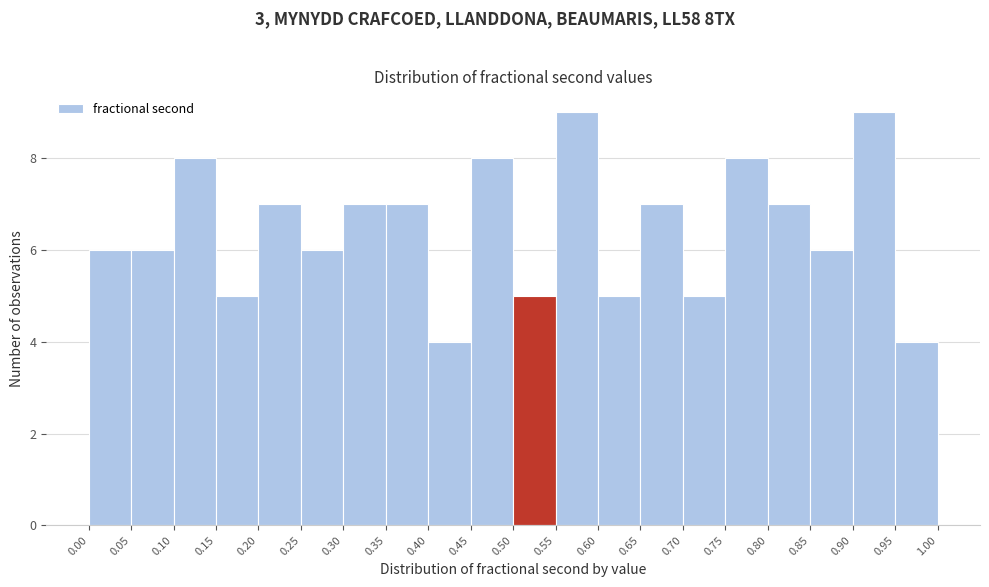

Reading left to right, transcribe this chart: for each bar, give the range it covers on the x-axis and its height. The values are not printed on the chart, so give them approximately, as read against the axis.

0.00 to 0.05: 6
0.05 to 0.10: 6
0.10 to 0.15: 8
0.15 to 0.20: 5
0.20 to 0.25: 7
0.25 to 0.30: 6
0.30 to 0.35: 7
0.35 to 0.40: 7
0.40 to 0.45: 4
0.45 to 0.50: 8
0.50 to 0.55: 5
0.55 to 0.60: 9
0.60 to 0.65: 5
0.65 to 0.70: 7
0.70 to 0.75: 5
0.75 to 0.80: 8
0.80 to 0.85: 7
0.85 to 0.90: 6
0.90 to 0.95: 9
0.95 to 1.00: 4